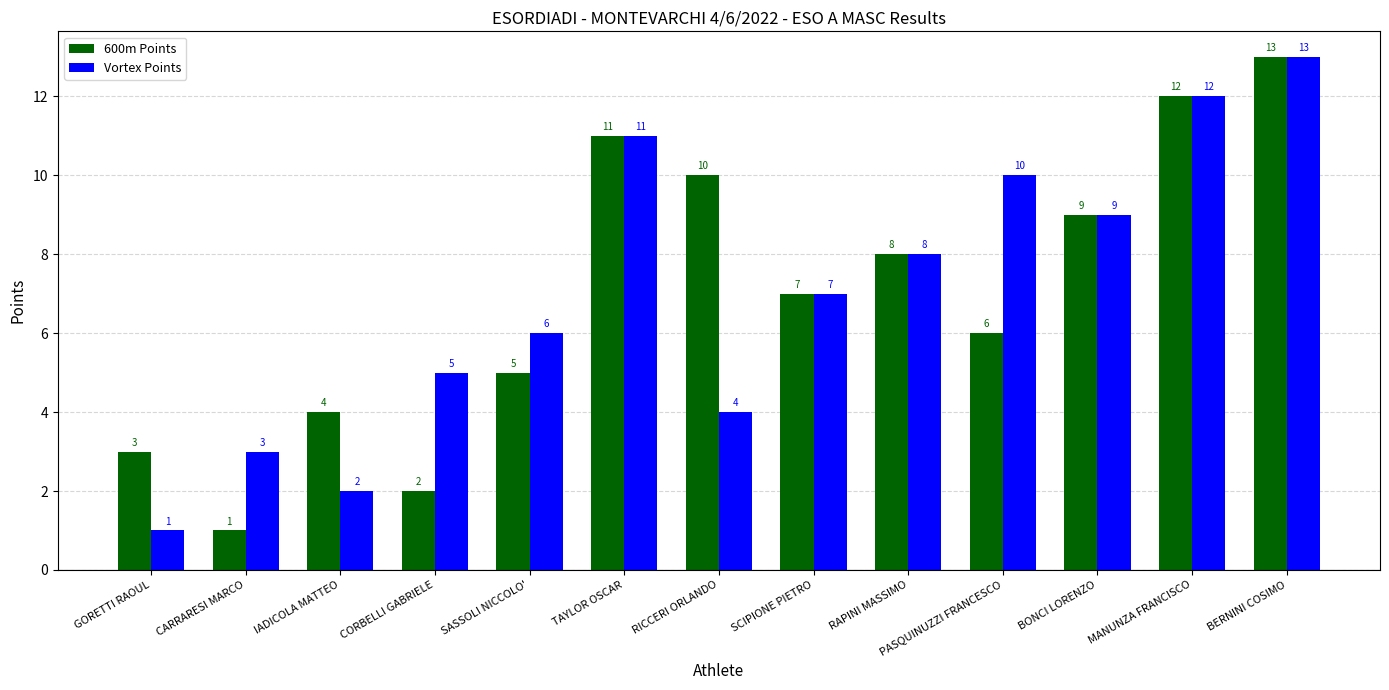

True or false: Vortex Points has a value of 7 at CORBELLI GABRIELE.

False